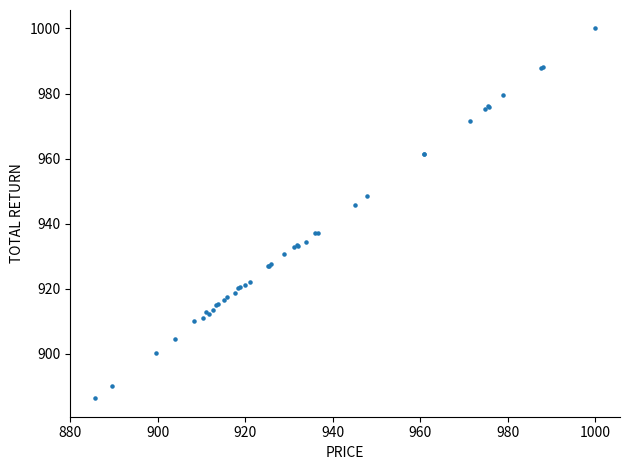

What Y value in the scatter plot is closest to 943?

945.8